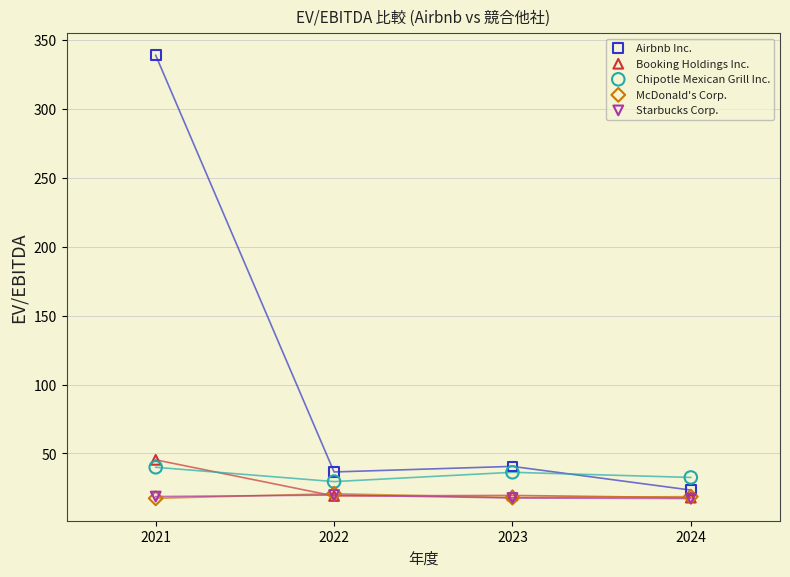

What are all the series names shown in the legend?

Airbnb Inc., Booking Holdings Inc., Chipotle Mexican Grill Inc., McDonald's Corp., Starbucks Corp.